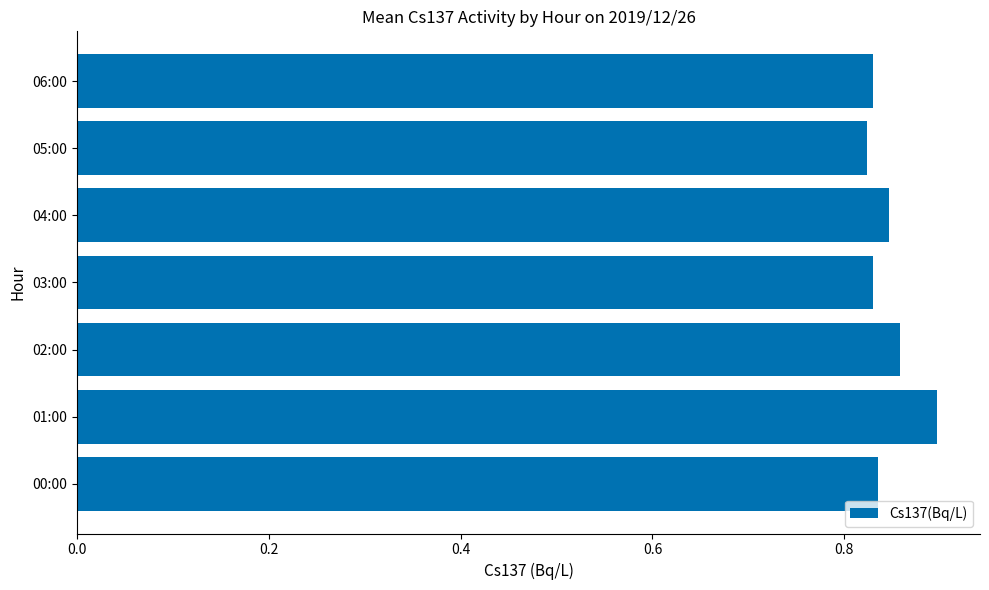

Is it true that the value at 01:00 is 1.3?

False